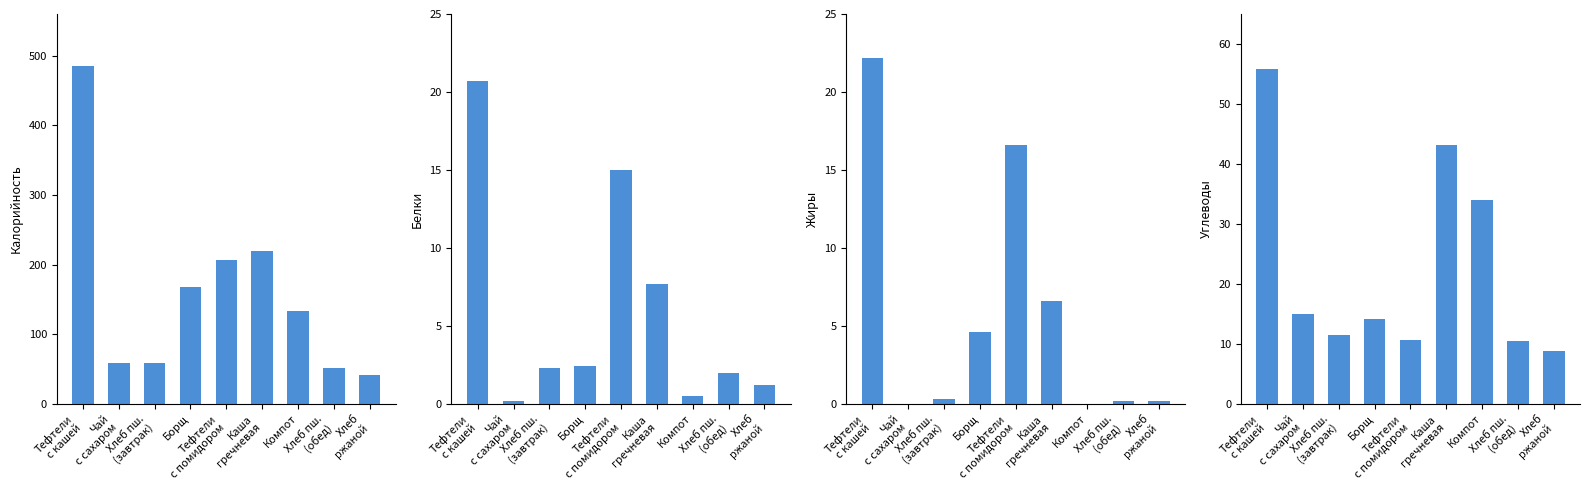

How many values in the Углеводы series are below 14?

4